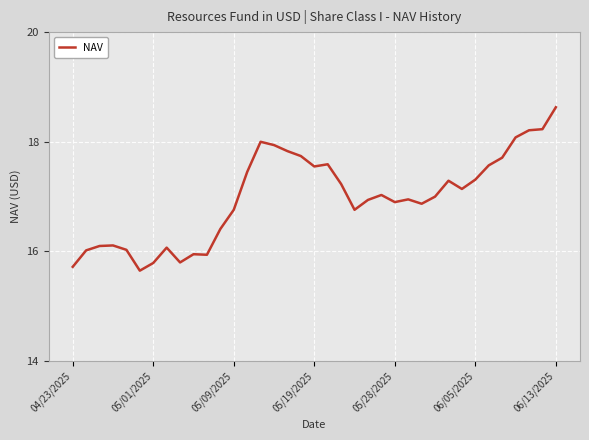

What is the greatest value displayed?

18.6